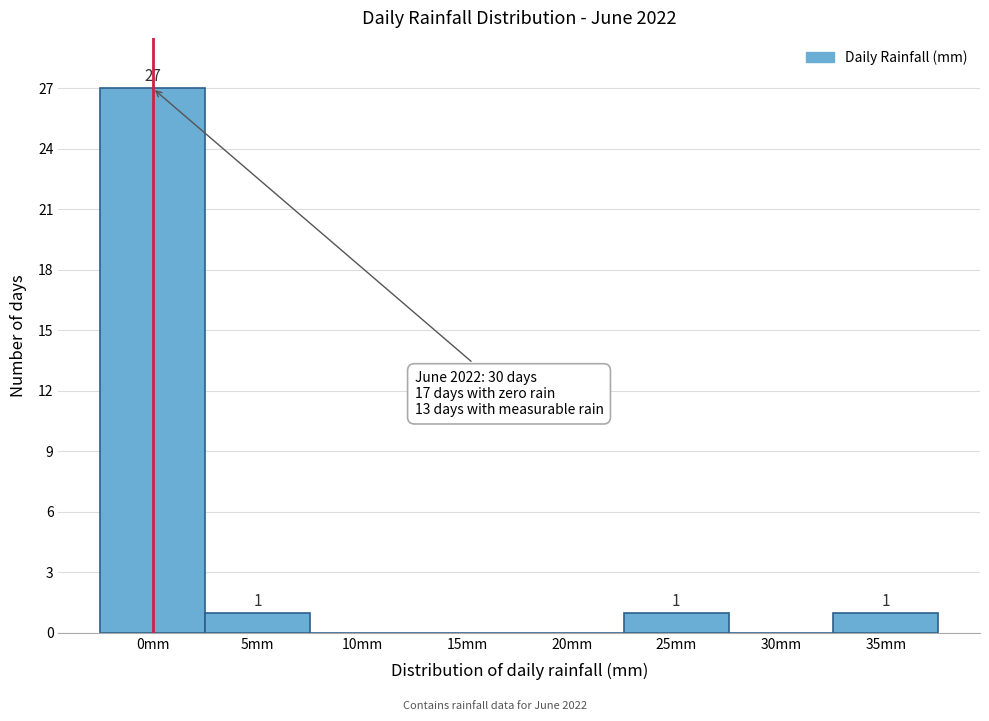

Reading left to right, transcribe all the data shown in this chart.

0mm=27	5mm=1	10mm=0	15mm=0	20mm=0	25mm=1	30mm=0	35mm=1